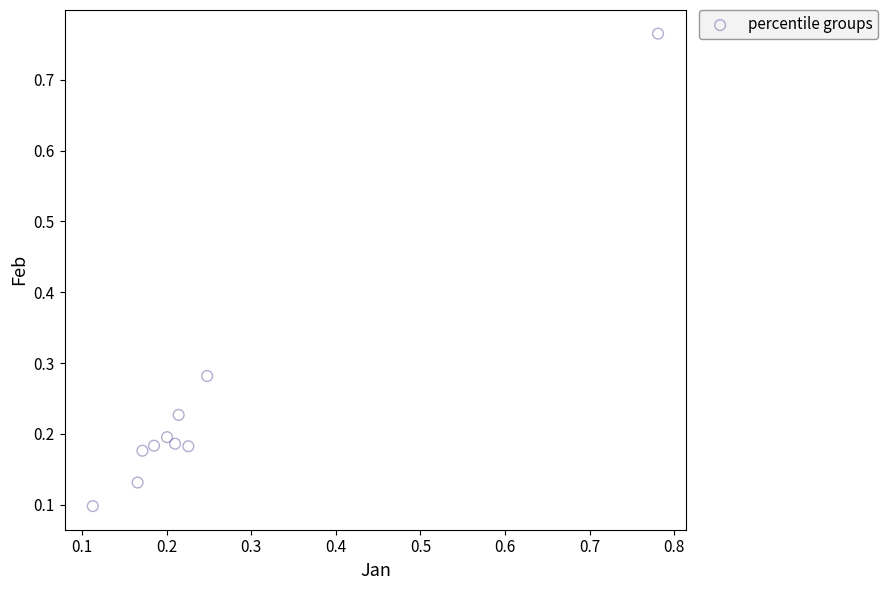

What is the range of X values (max minus min)?

0.7